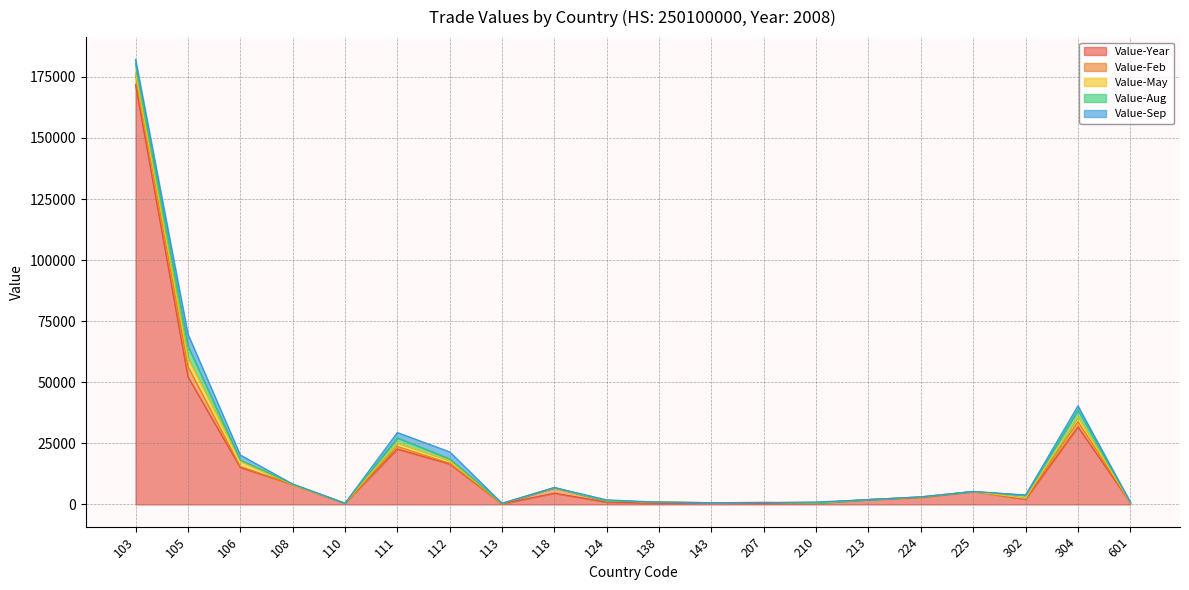

The value of Value-Year at 110 is 502. True or false?

True